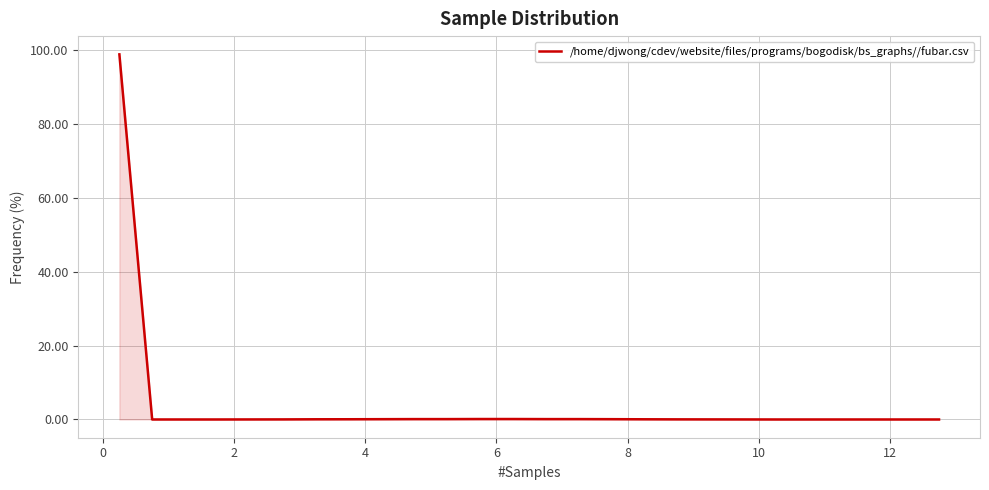

What is the difference between the maximum and minimum values?

98.9